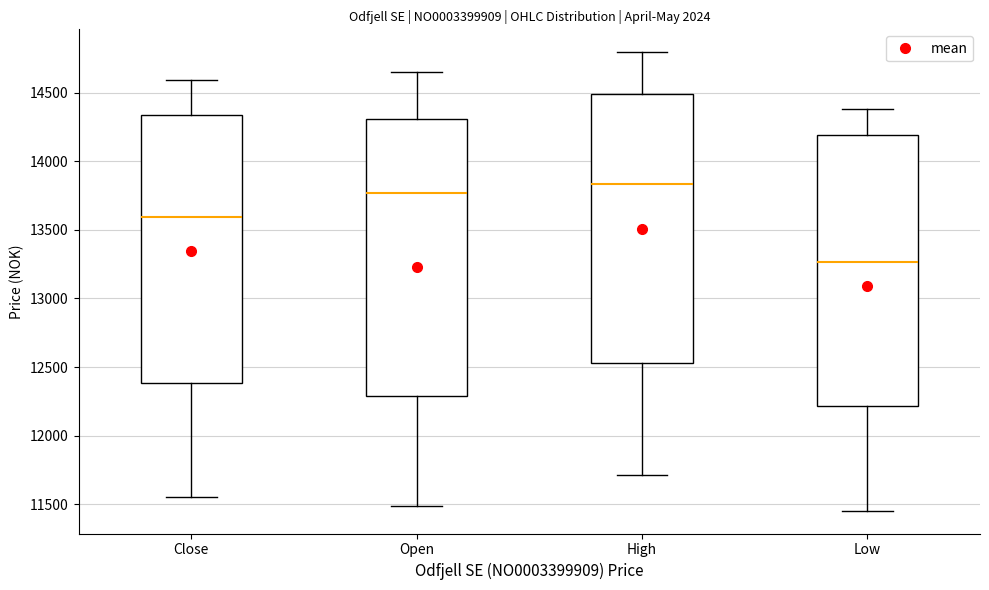

Reading left to right, read every box against the y-axis: the position of its median line, the range the box covers, and the ends of its whiskers. The values are not printed on the chart, so give them approximately, as read against the axis.

Close: median 13600, box 12400 to 14350, whiskers 11550 to 14600
Open: median 13750, box 12300 to 14300, whiskers 11500 to 14650
High: median 13850, box 12550 to 14500, whiskers 11700 to 14800
Low: median 13250, box 12200 to 14200, whiskers 11450 to 14400